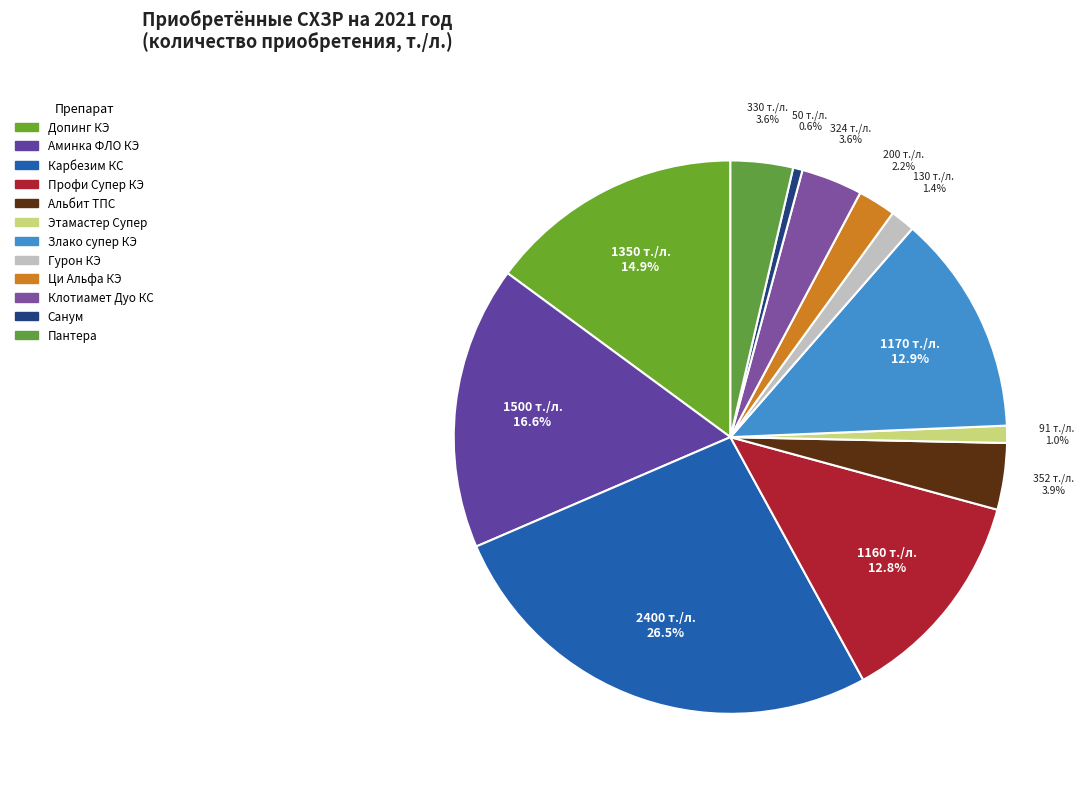

How many segments does this pie chart have?

12